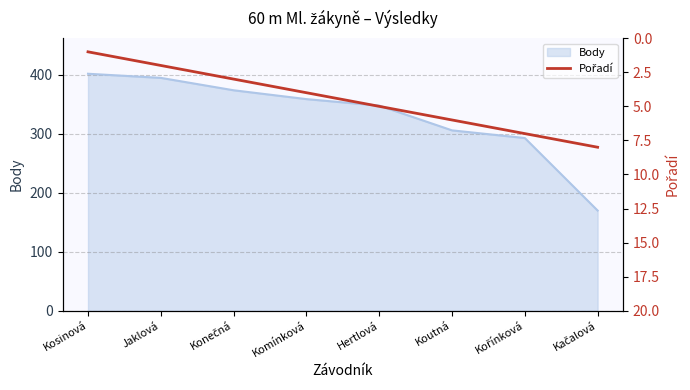

The value of Body at Komínková is 629. True or false?

False